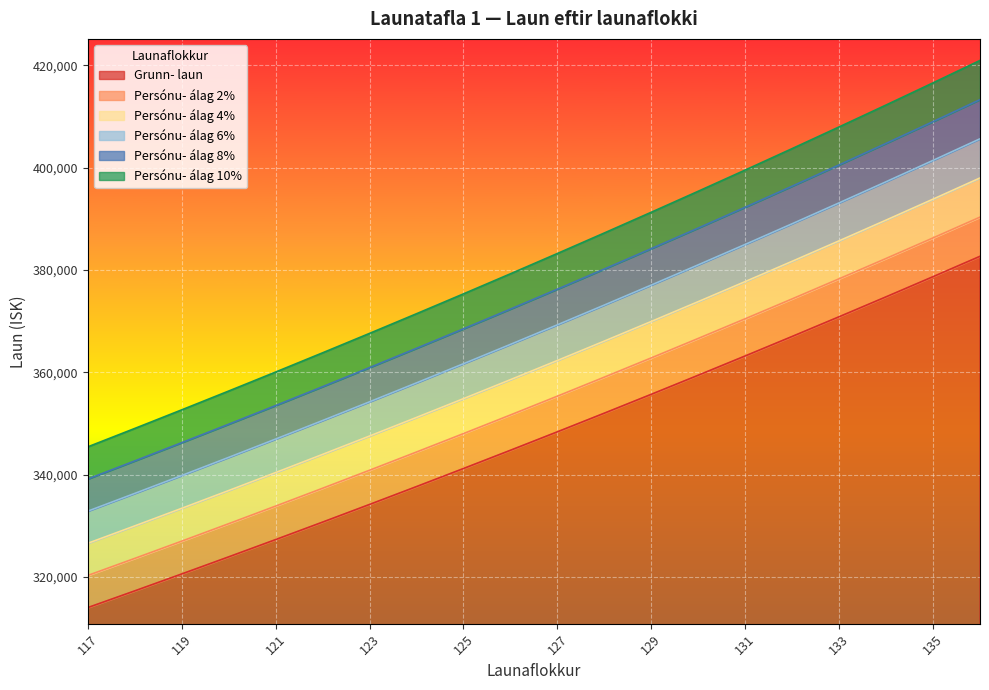

Which series has the widest spread of values?

Persónu- álag 10%